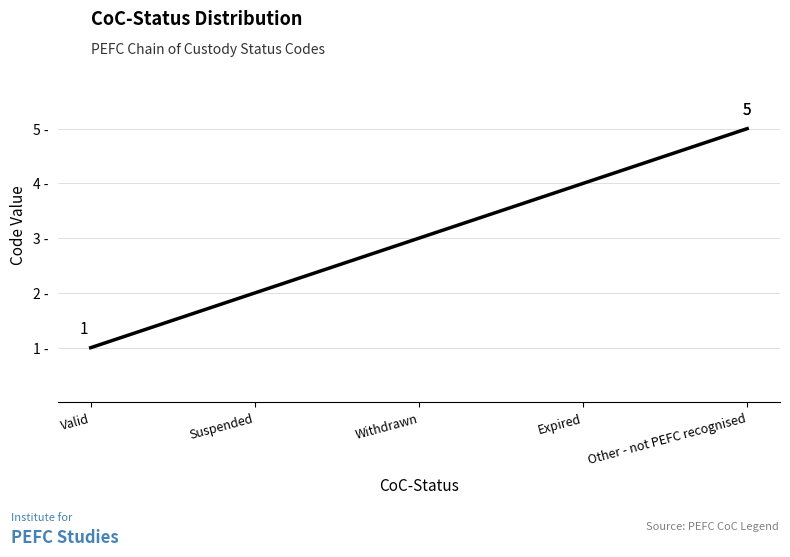

Which has a higher value, Withdrawn or Other - not PEFC recognised?

Other - not PEFC recognised